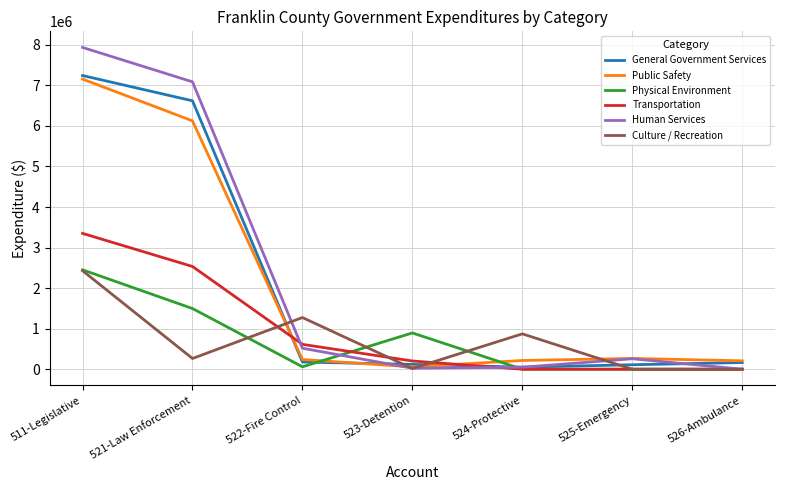

Does the chart have visible grid lines?

Yes